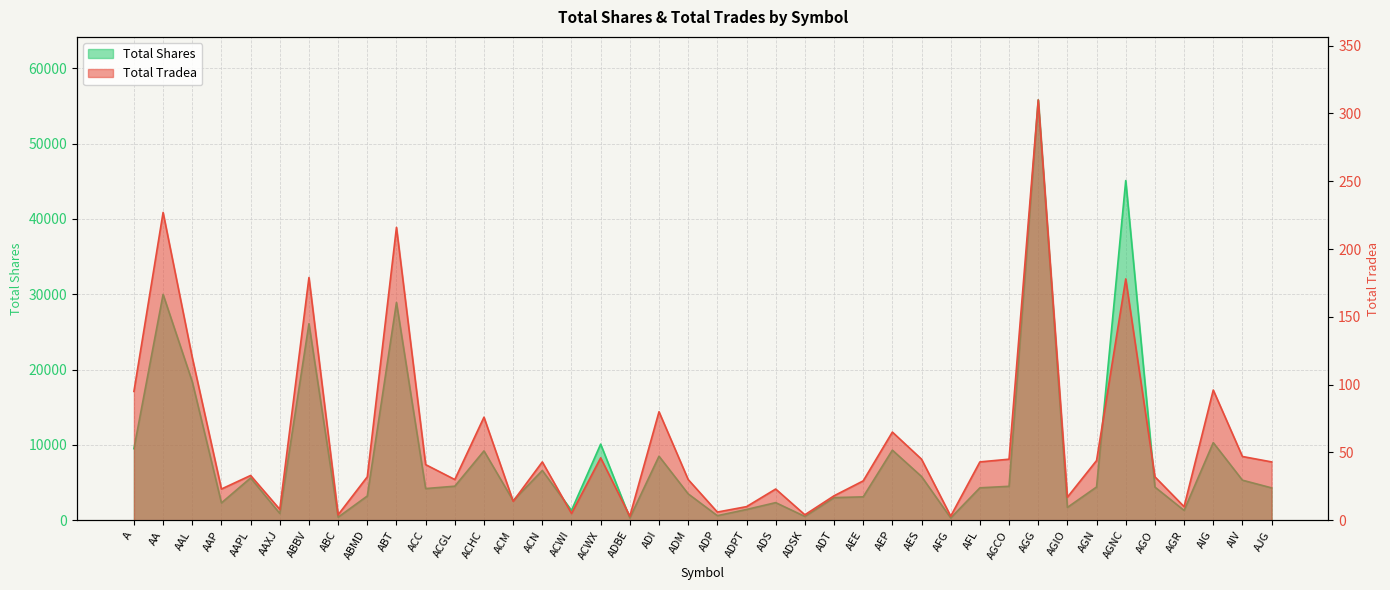

What is the minimum value shown in the chart?

3